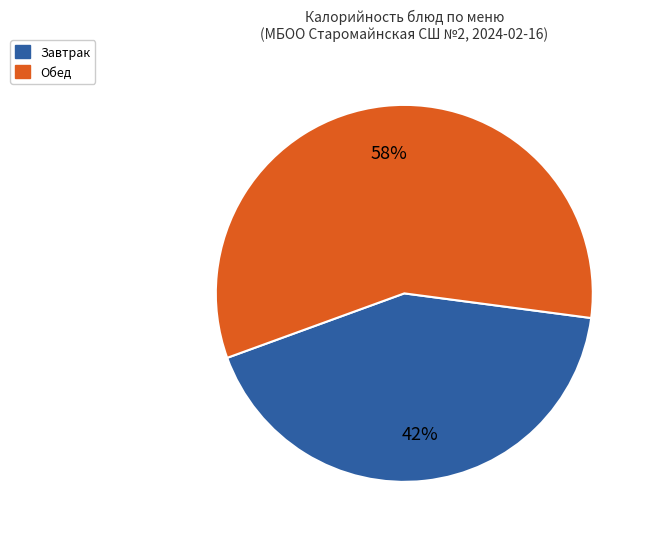

Combined, do Завтрак and Обед account for over 50%?

Yes